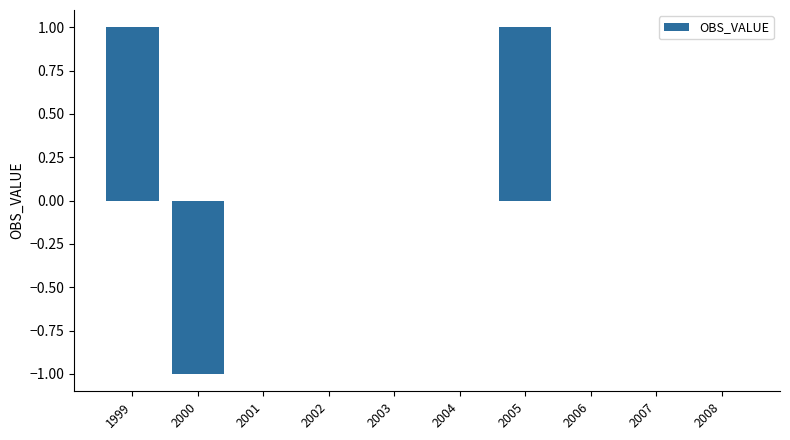

What is the change in value from 2002 to 2005?

+1